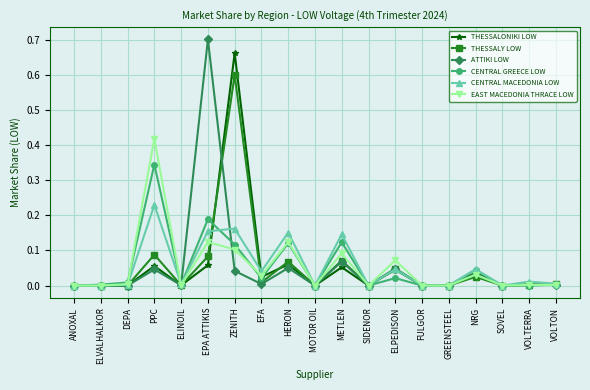

Rank the series by their maximum value, from highest to lowest.

ATTIKI LOW, THESSALONIKI LOW, THESSALY LOW, EAST MACEDONIA THRACE LOW, CENTRAL GREECE LOW, CENTRAL MACEDONIA LOW